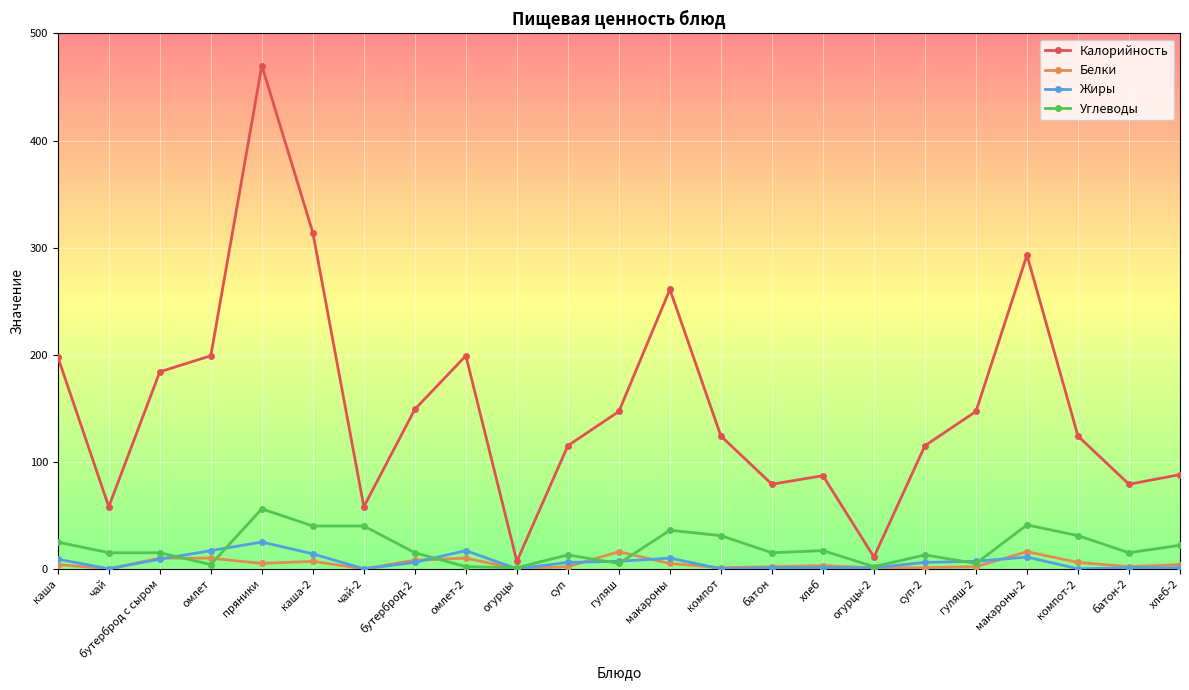

True or false: Калорийность has a value of 79 at батон.

True